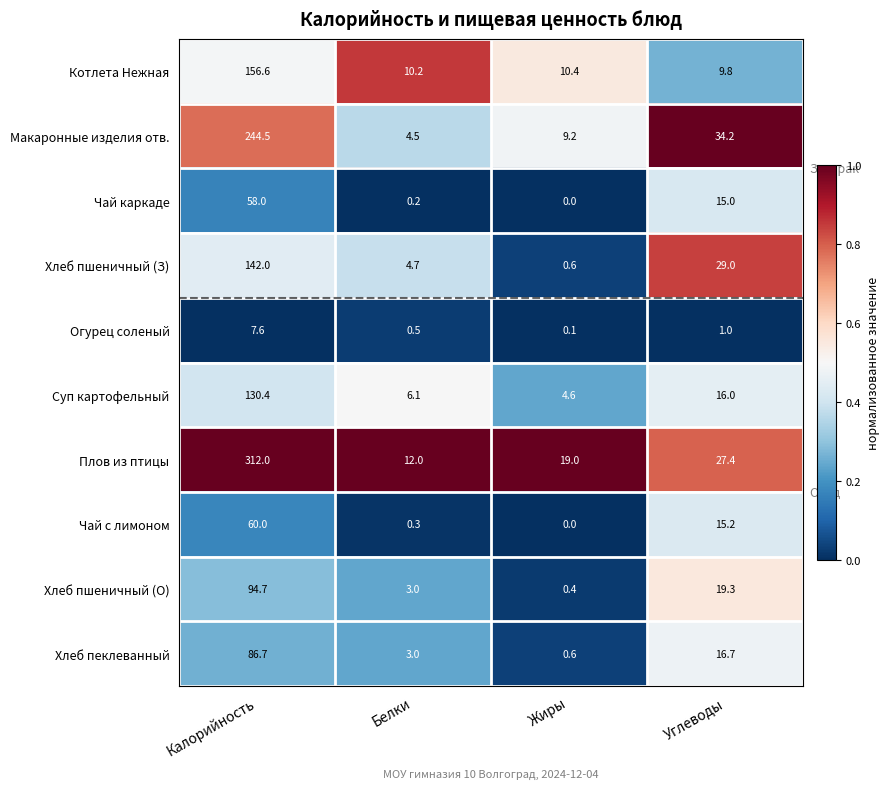

What is the greatest value displayed?

312.0